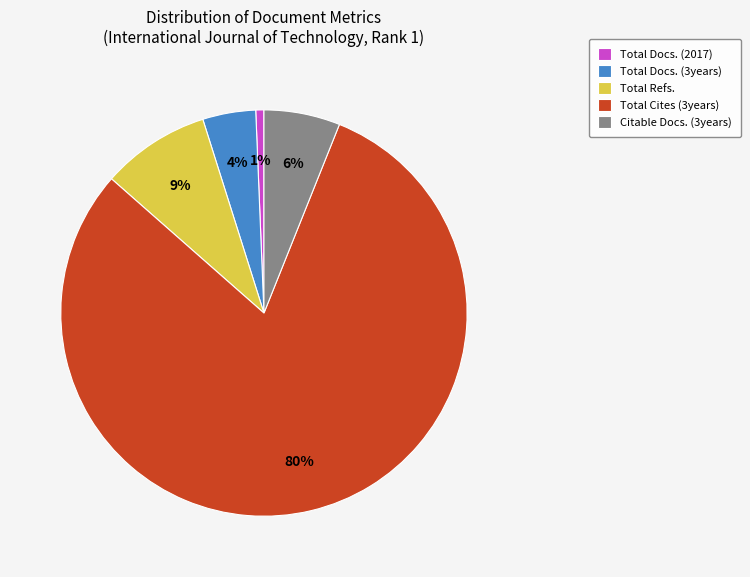

Is the sum of Citable Docs. (3years) and Total Docs. (3years) greater than half?

No